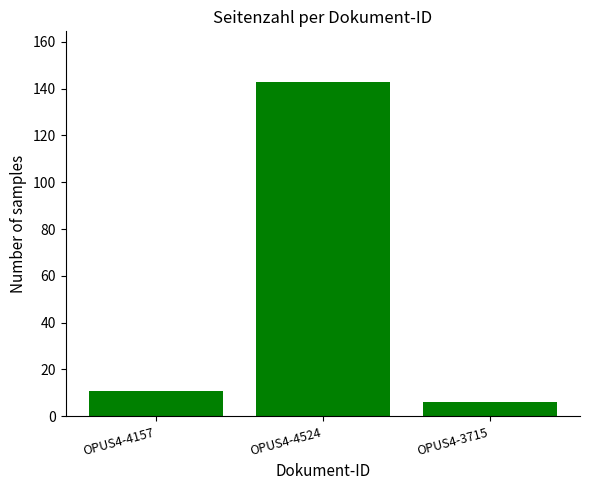

What is the label of the 2nd bar from the right?

OPUS4-4524